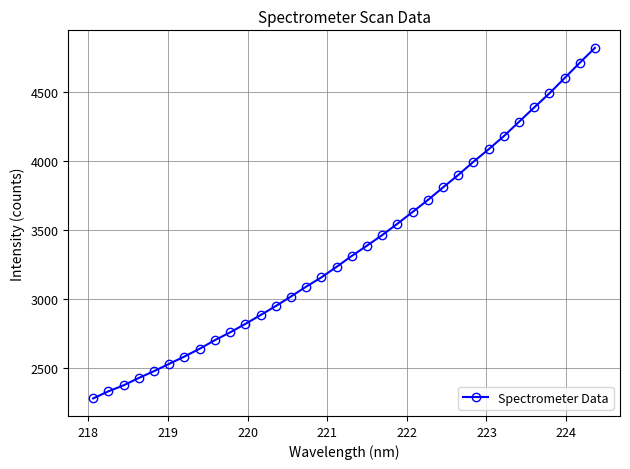

What is the value of the 6th point from the left?

2531.4